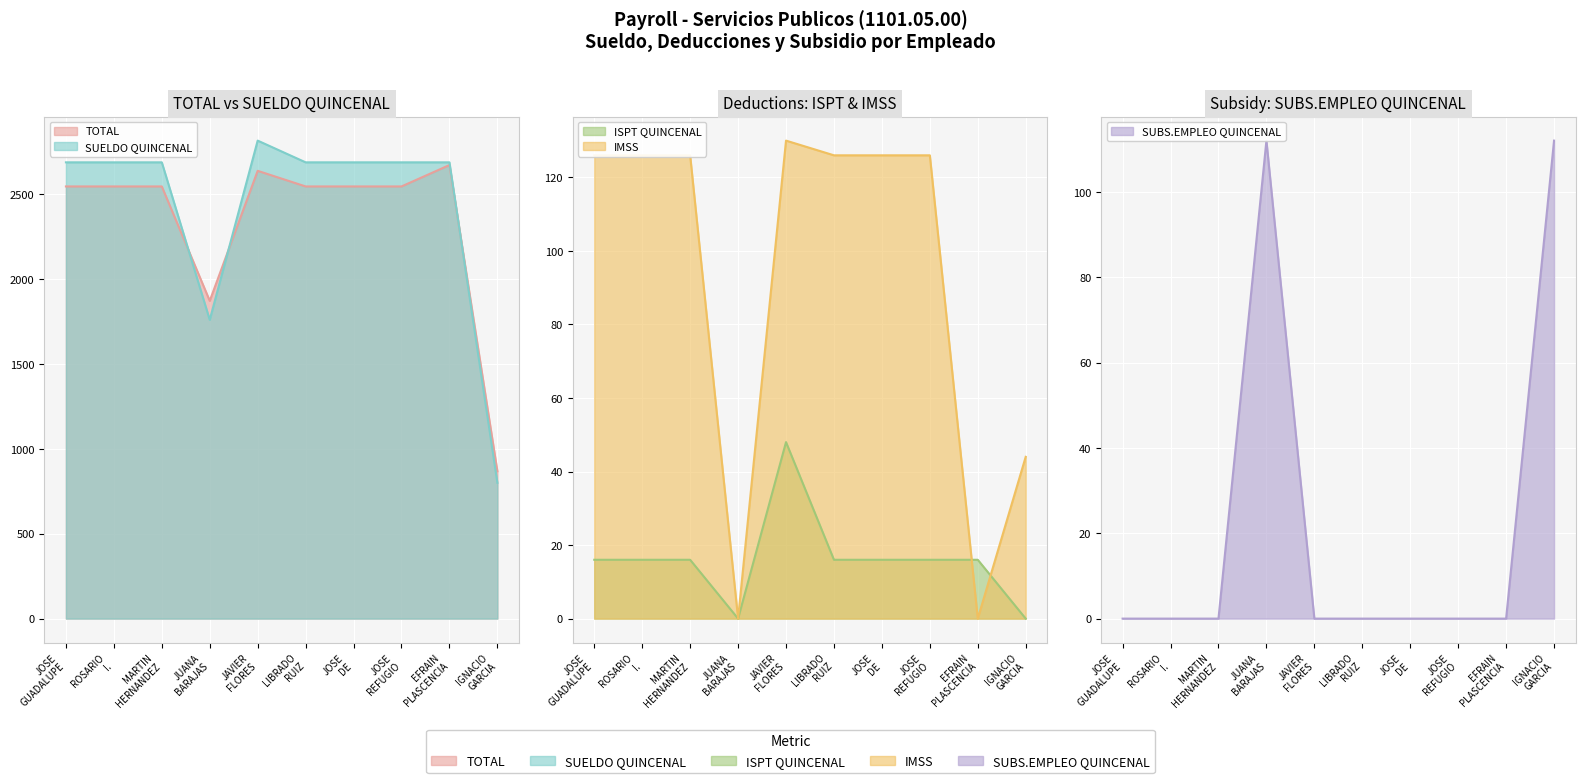

Which series has the widest spread of values?

SUELDO QUINCENAL